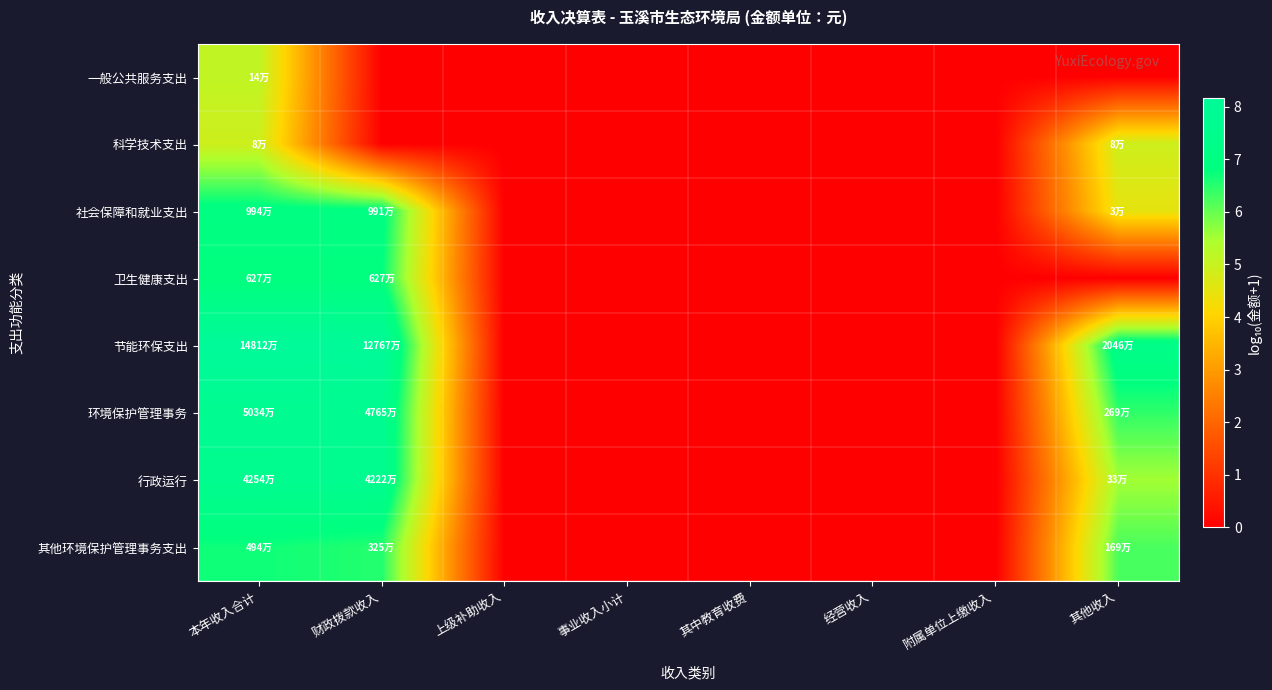

Which series has the largest range (max minus min)?

节能环保支出